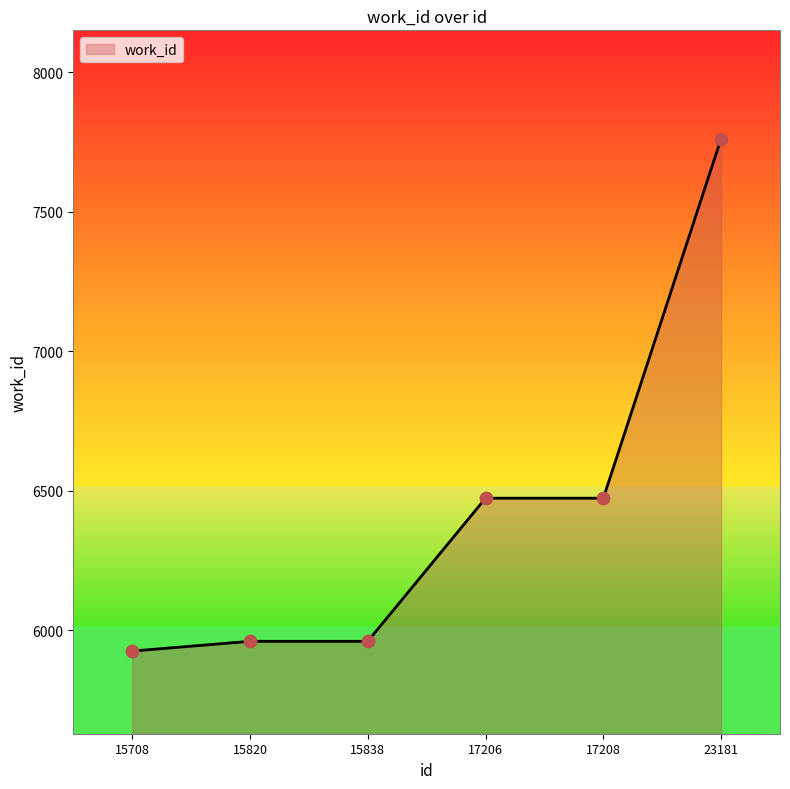

Approximately how many times larger is the value at 15838 compared to 15820?

1.0